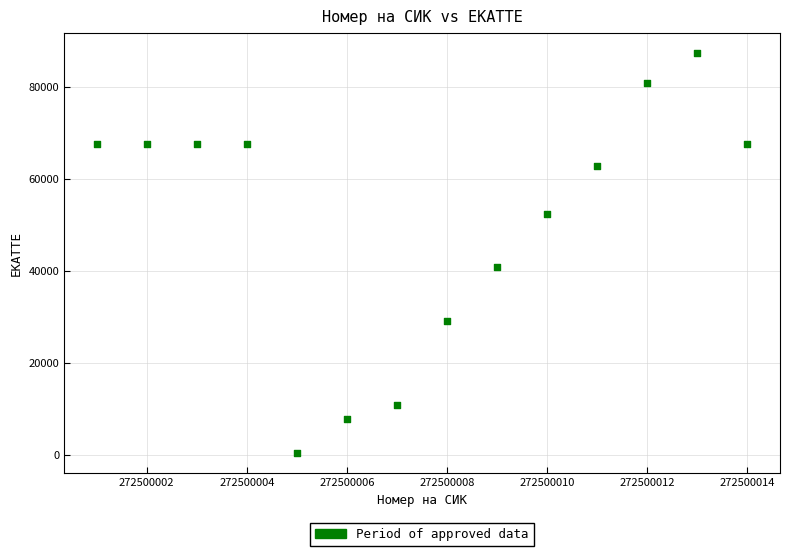

What Y value in the scatter plot is closest to 43879?

40840